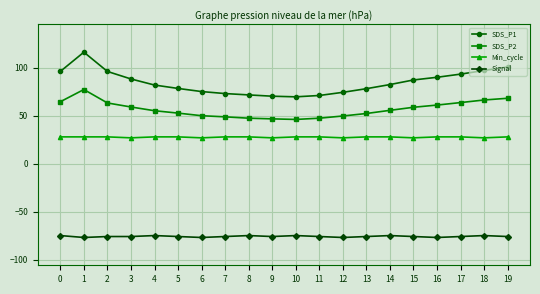

What is the spread (max minus min) of values at 8?

146.8